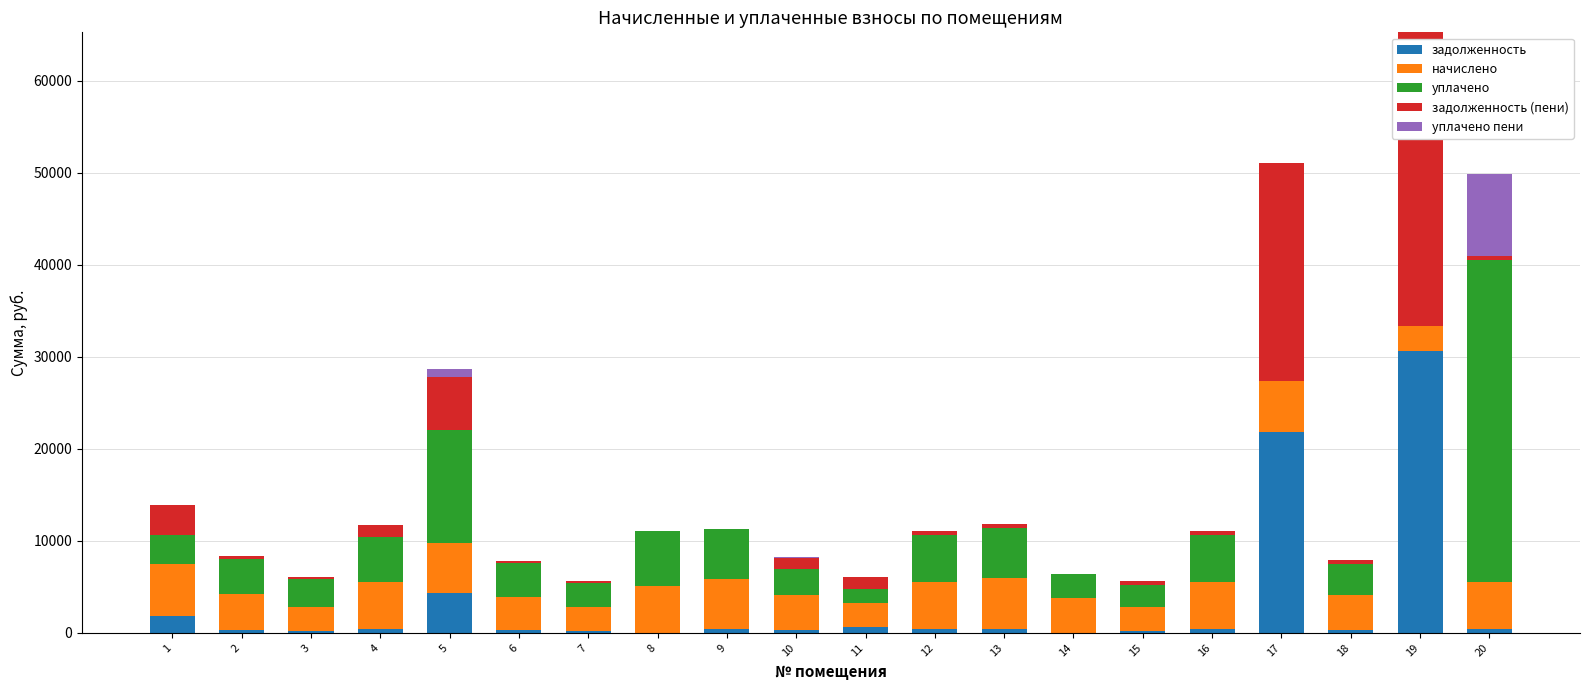

At which category is the sum across all series the highest?

19